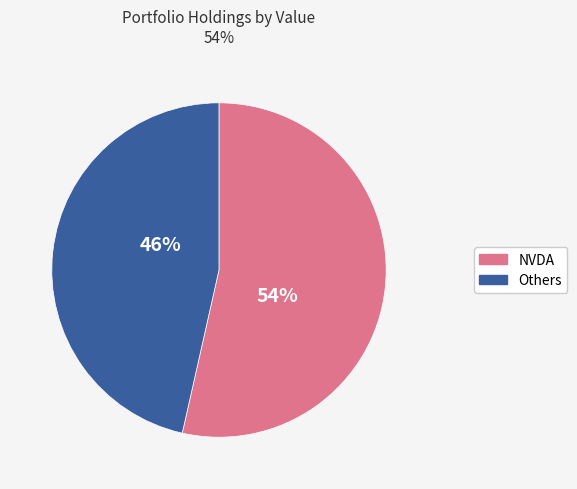

Is there any slice that represents more than half of the pie?

Yes